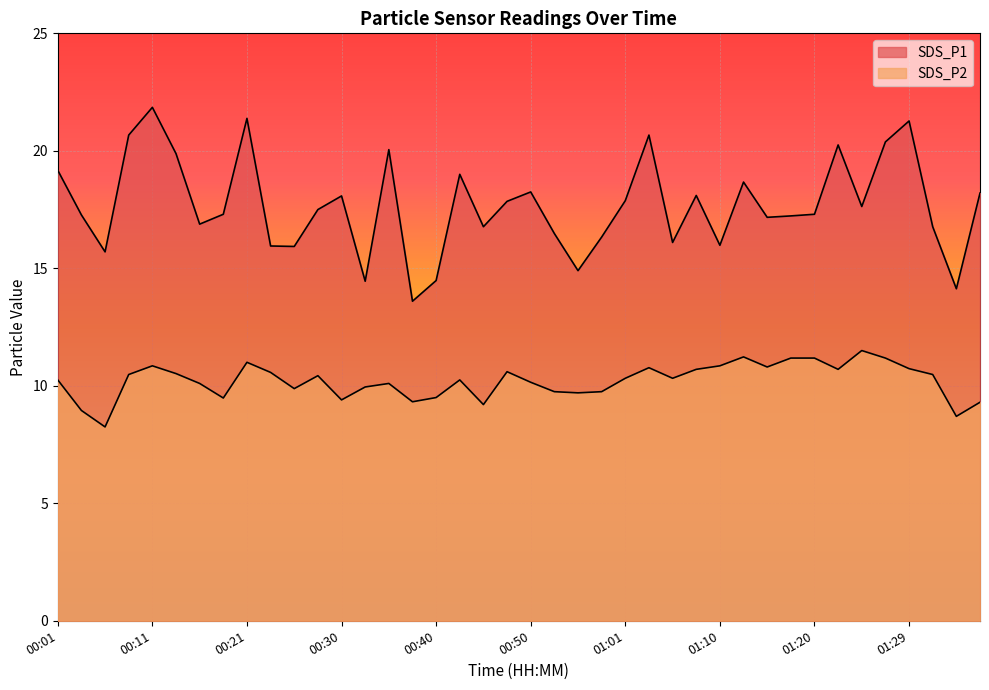

What is the label of the 30th point from the left?

01:12